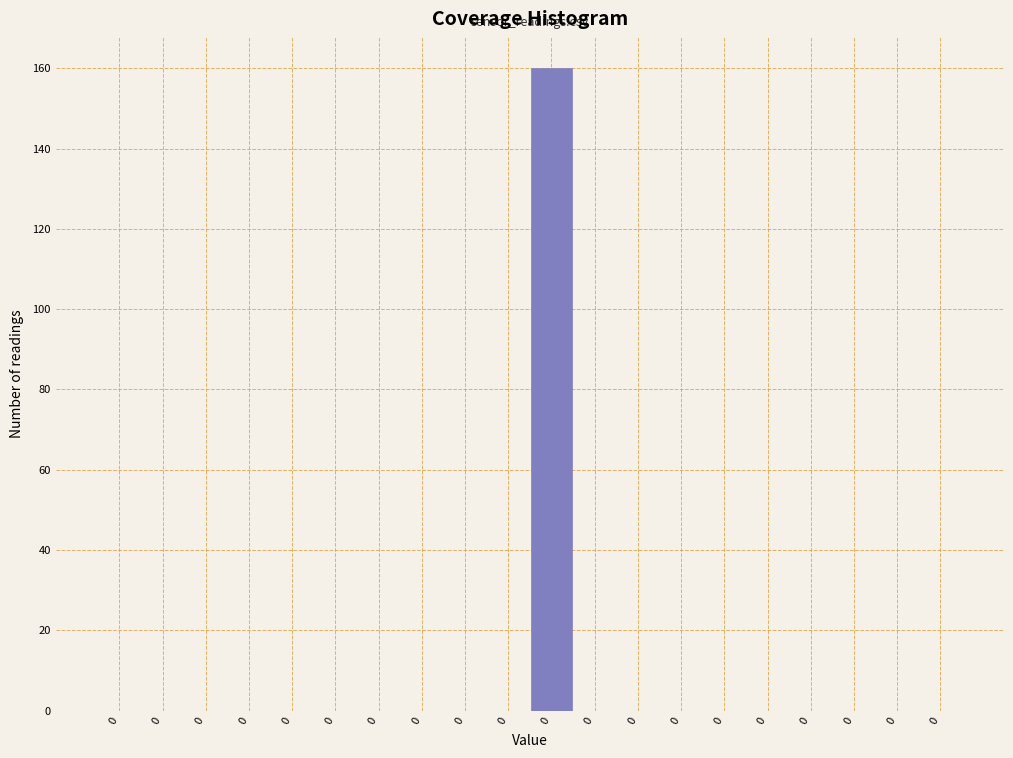

Are the bars horizontal?

No